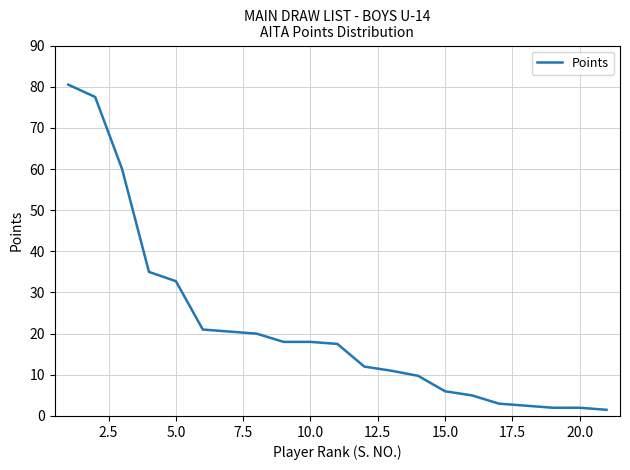

What is the smallest value displayed?

1.5